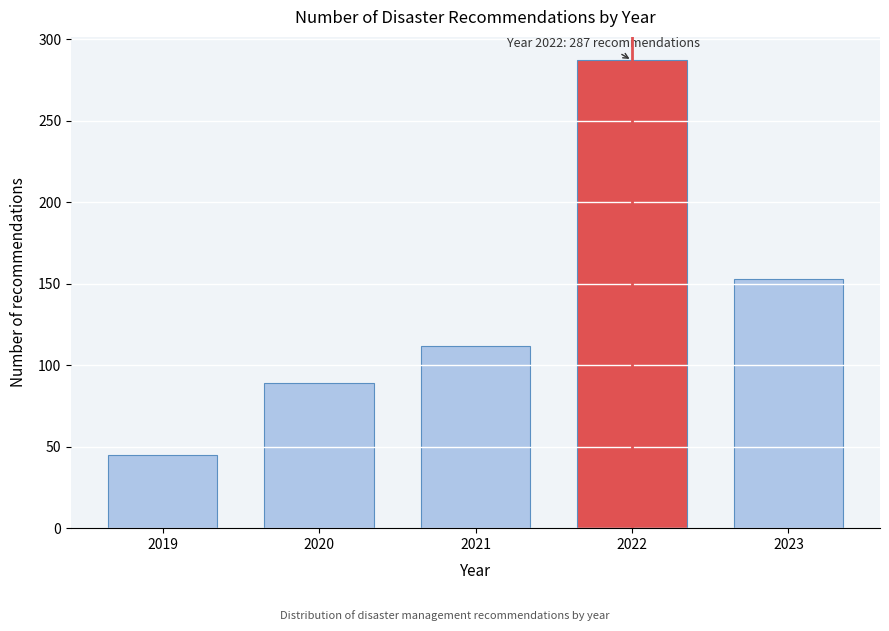

Reading left to right, list all the values displayed in this chart.

2019=45	2020=89	2021=112	2022=287	2023=153